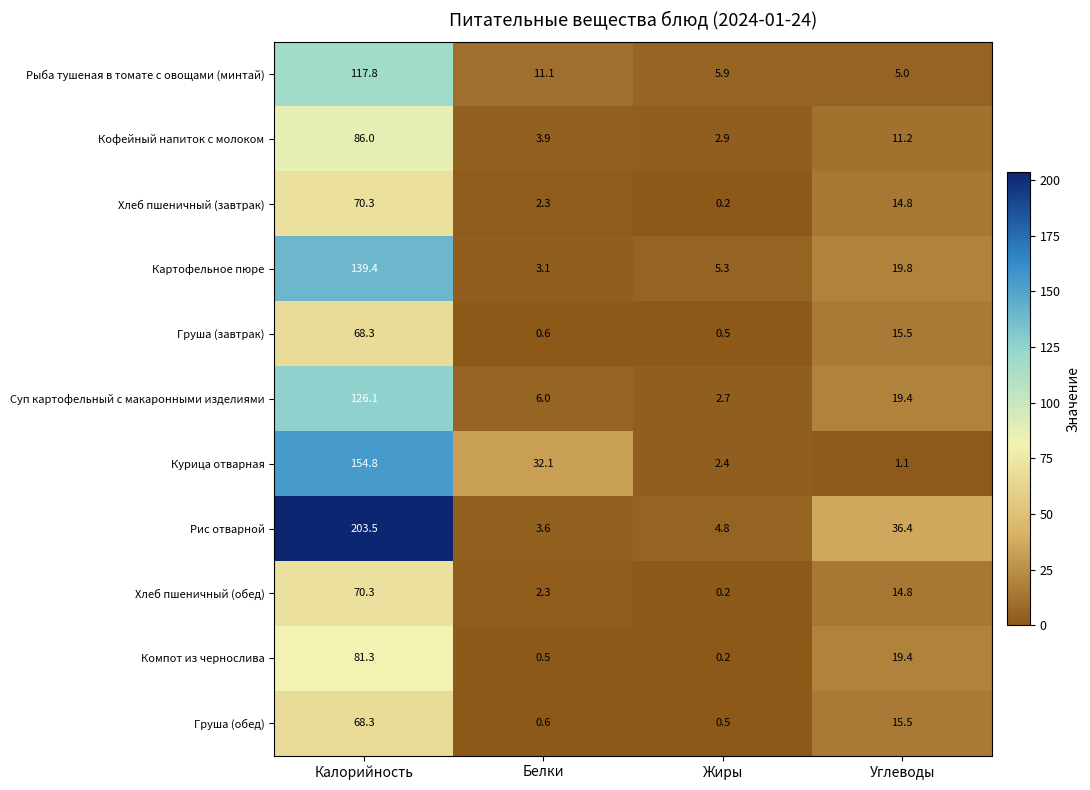

List the labels in order of Рис отварной value, smallest first.

Белки, Жиры, Углеводы, Калорийность